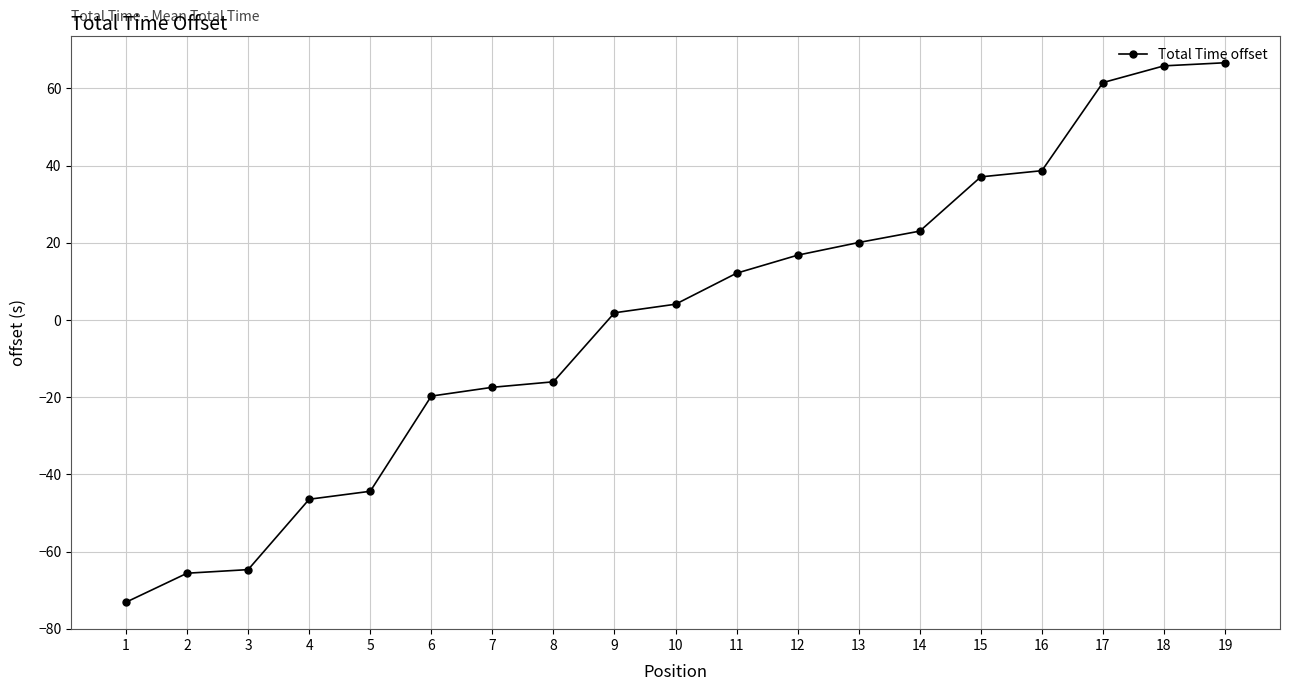

Is it true that the value at 12 is 21.9?

False